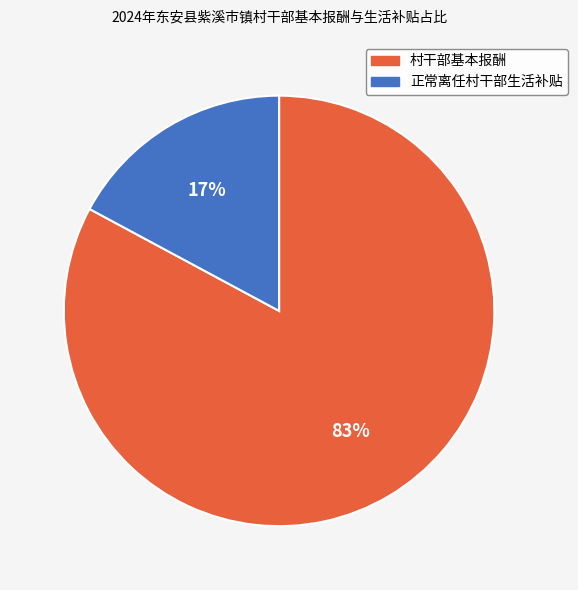

What percentage is the 正常离任村干部生活补贴 slice, to the nearest percent?

17%